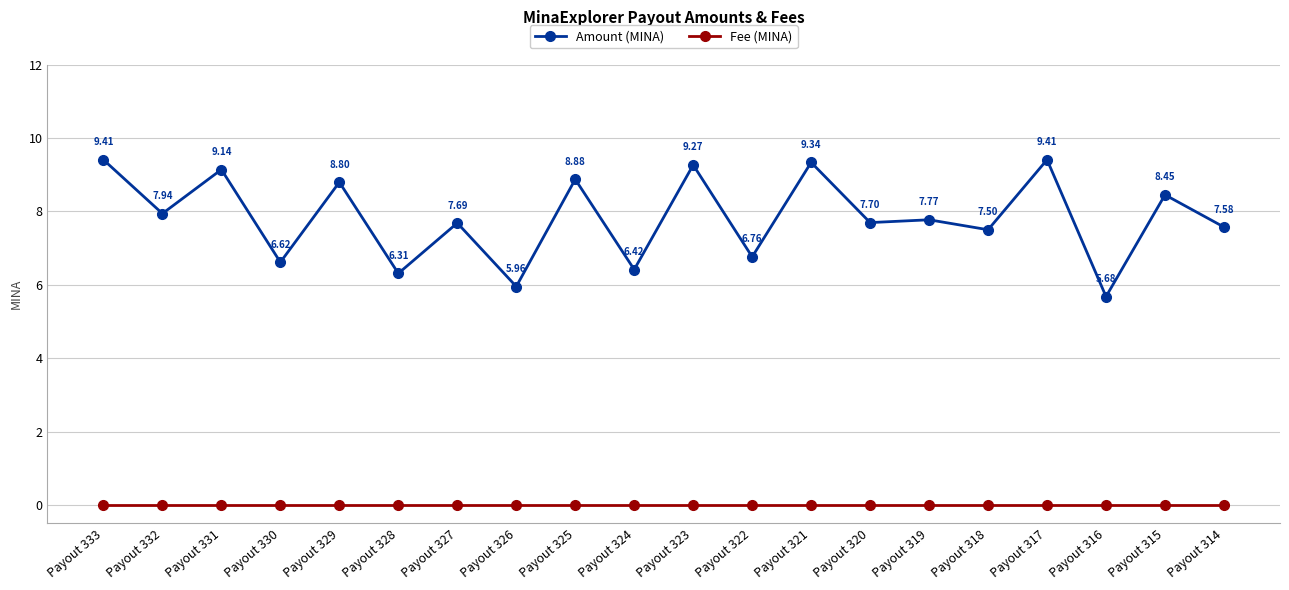

What is the difference between the maximum and minimum values in the Amount (MINA) series?

3.7